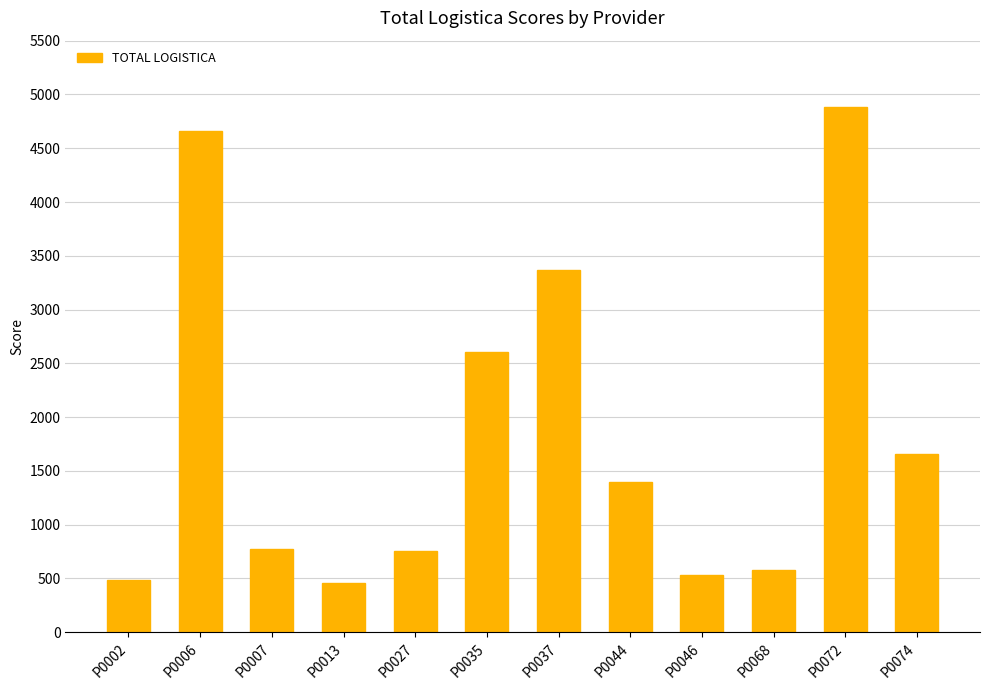

At which label is the value closest to 2673?

P0035